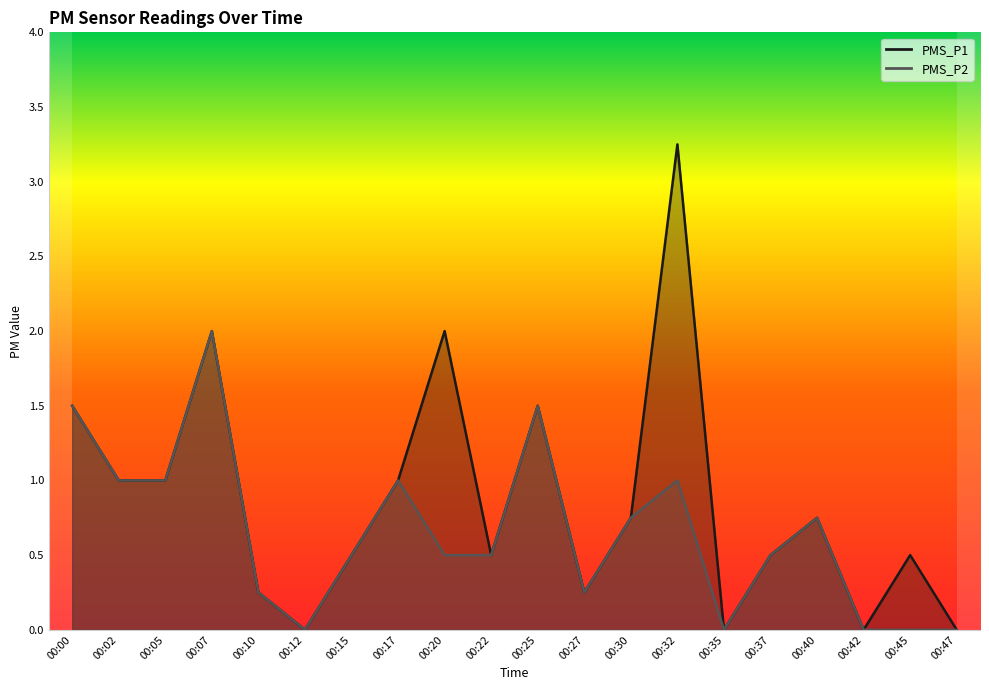

Rank the categories by PMS_P2 value from lowest to highest.

00:12, 00:35, 00:42, 00:45, 00:47, 00:10, 00:27, 00:15, 00:20, 00:22, 00:37, 00:30, 00:40, 00:02, 00:05, 00:17, 00:32, 00:00, 00:25, 00:07